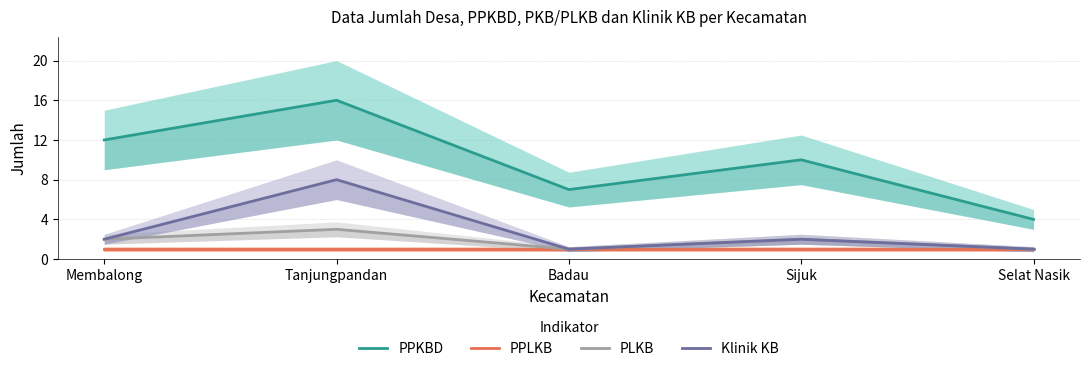

What is the value of the PLKB point at the 2nd from the left?

3